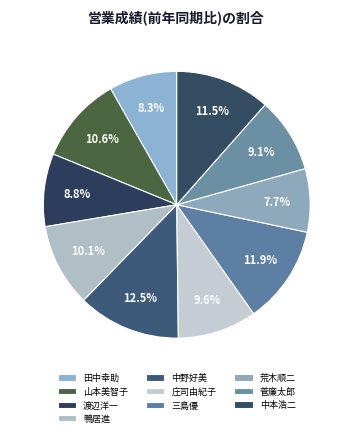

To the nearest percent, what is the difference between the largest and smallest slice percentages?

5%